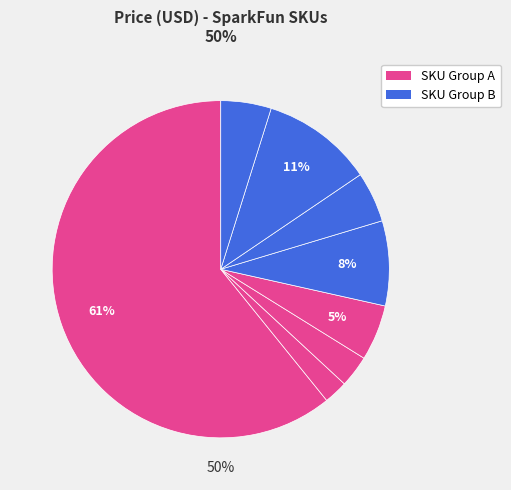

The COM-11372 slice represents 1% of the pie. True or false?

False